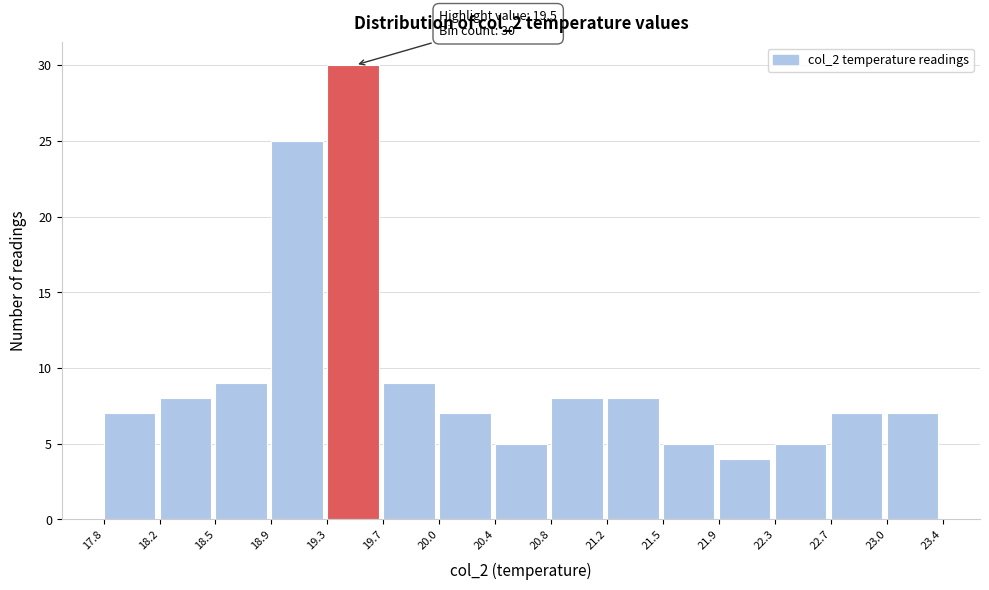

Which range on the x-axis has the tallest bar?

19.3 to 19.7